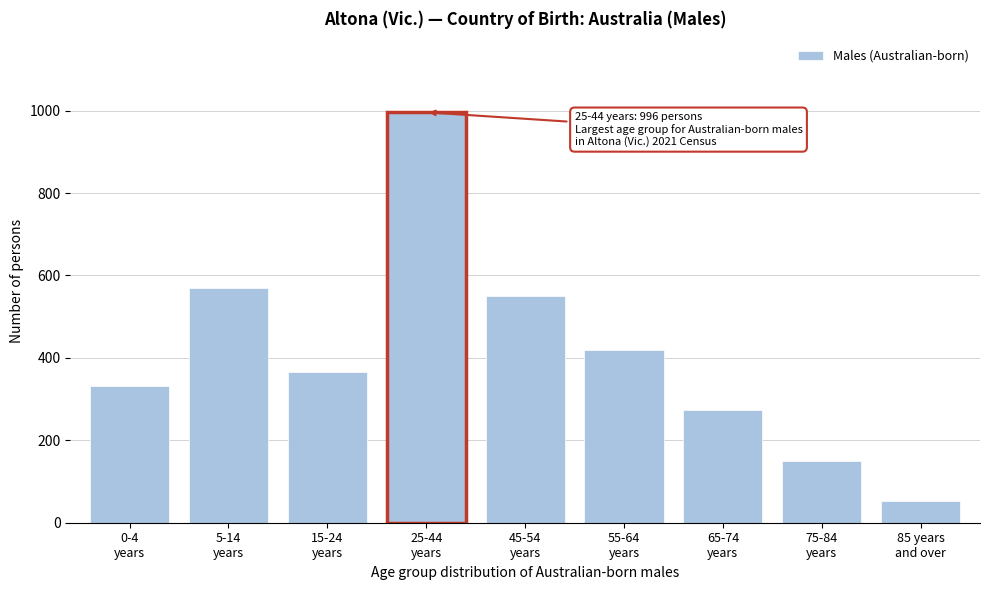

Reading left to right, what are all the values shown in this chart?

331	569	365	996	550	419	273	149	53